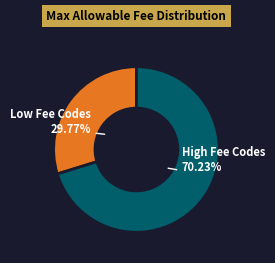

Is there any slice that represents more than half of the pie?

Yes